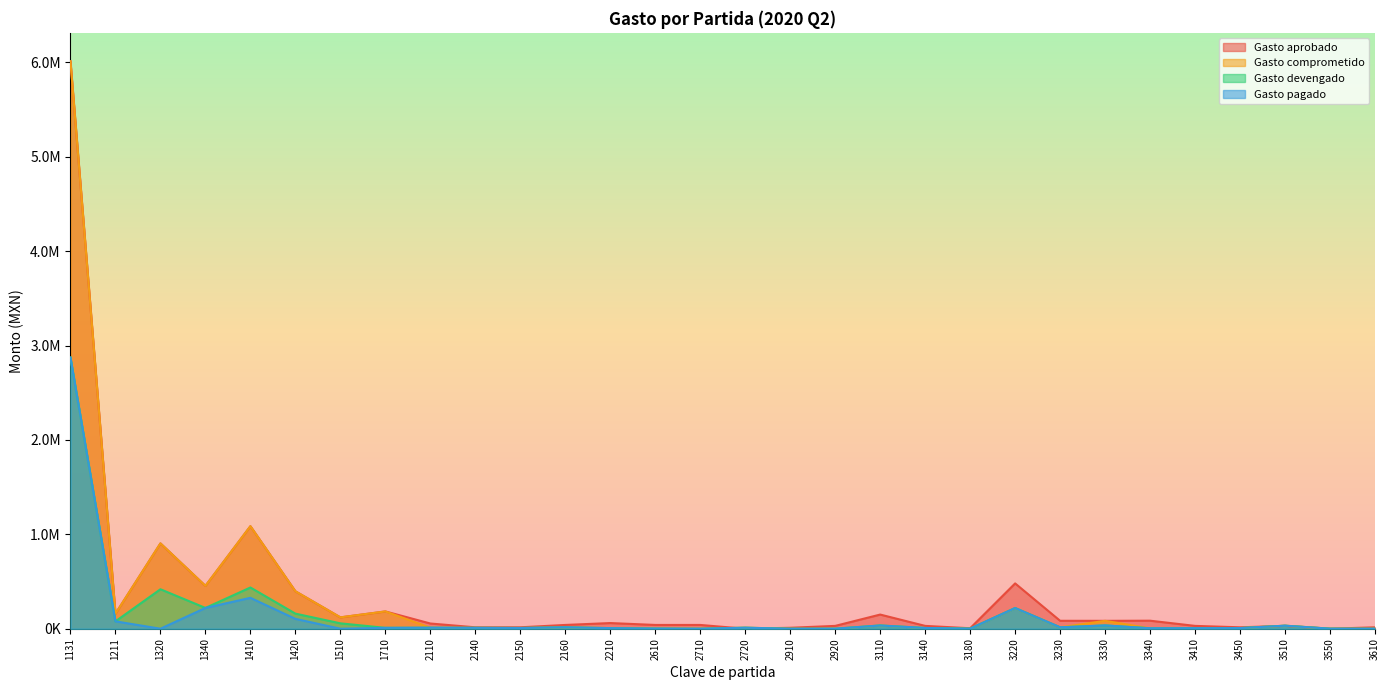

True or false: Gasto aprobado has a value of 158964.0 at 1211.

True